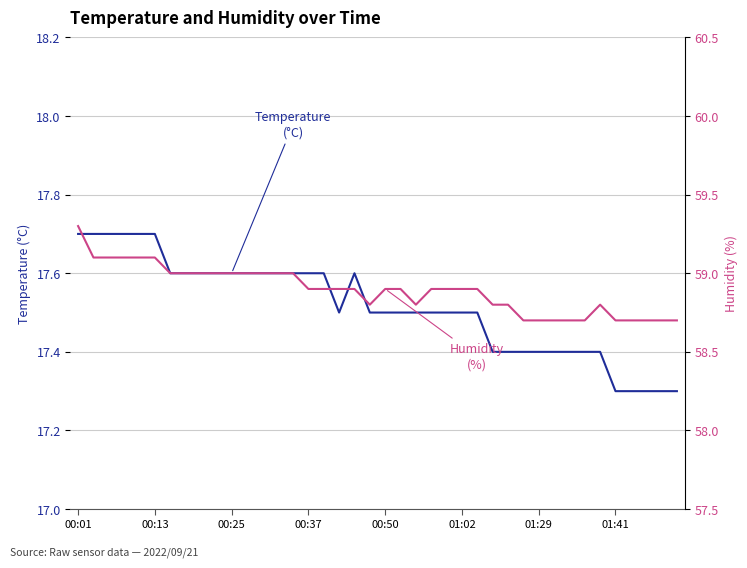

What is the approximate value of Humidity (%) at 38?

58.7